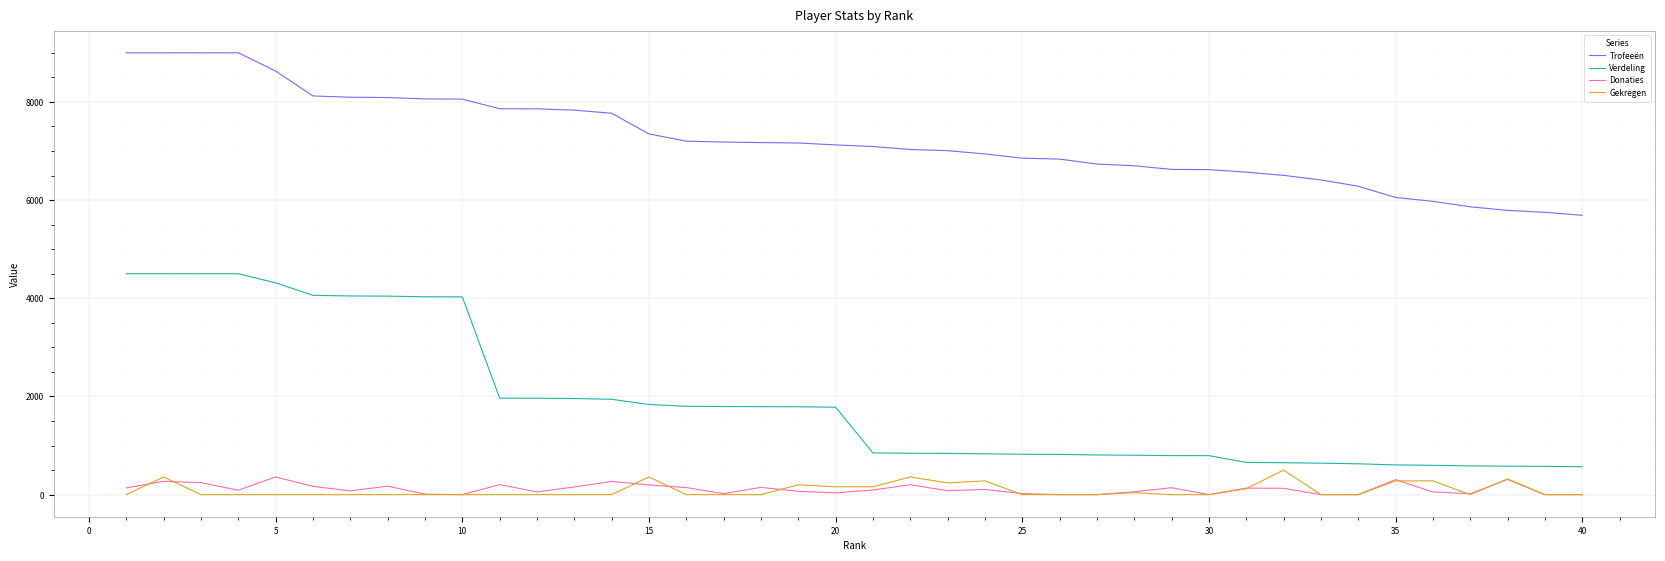

What is the maximum value for Trofeeën?

9000